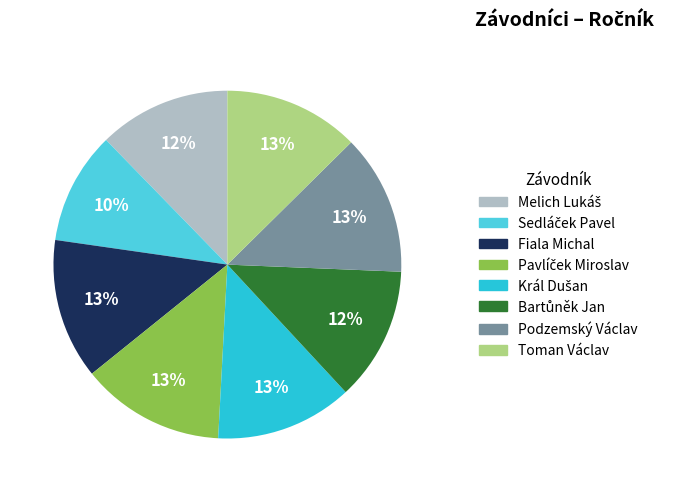

Approximately how many times larger is the value at Podzemský Václav compared to Fiala Michal?

1.0